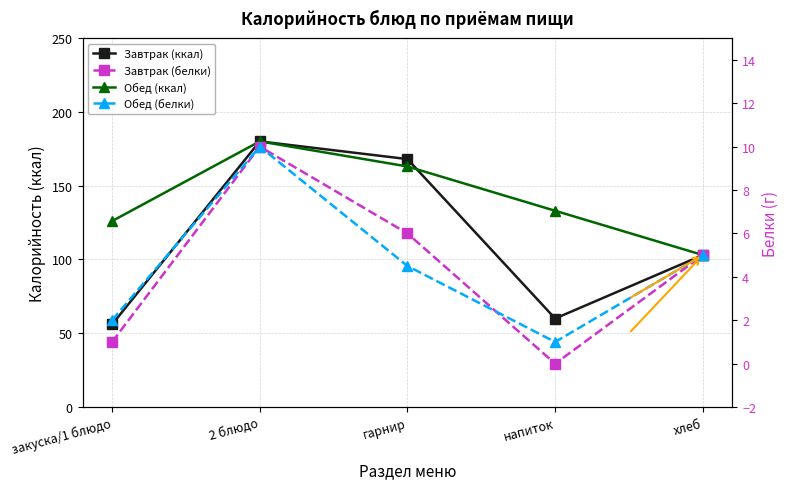

What position from the right is хлеб?

1